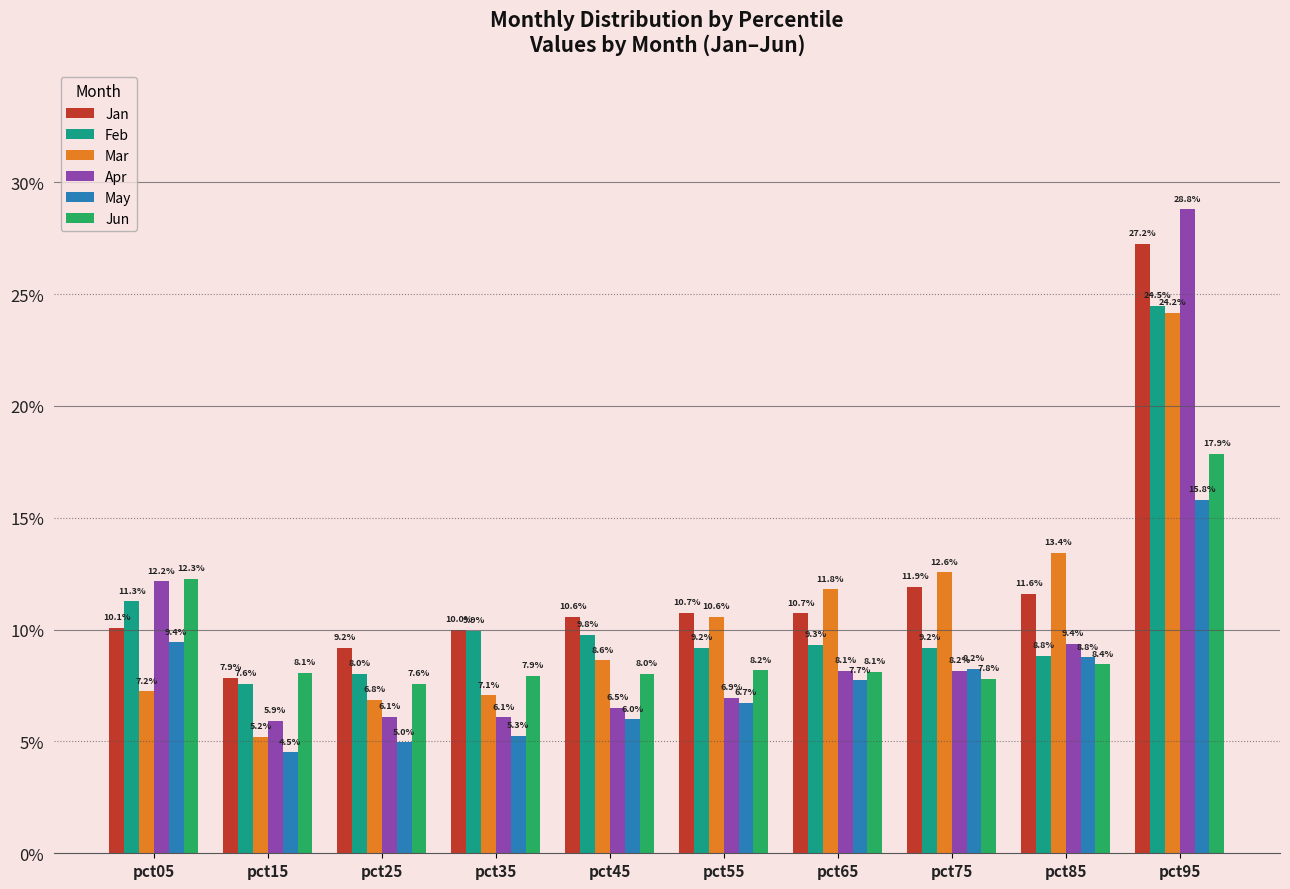

Are the bars grouped side by side (vs. stacked)?

Yes